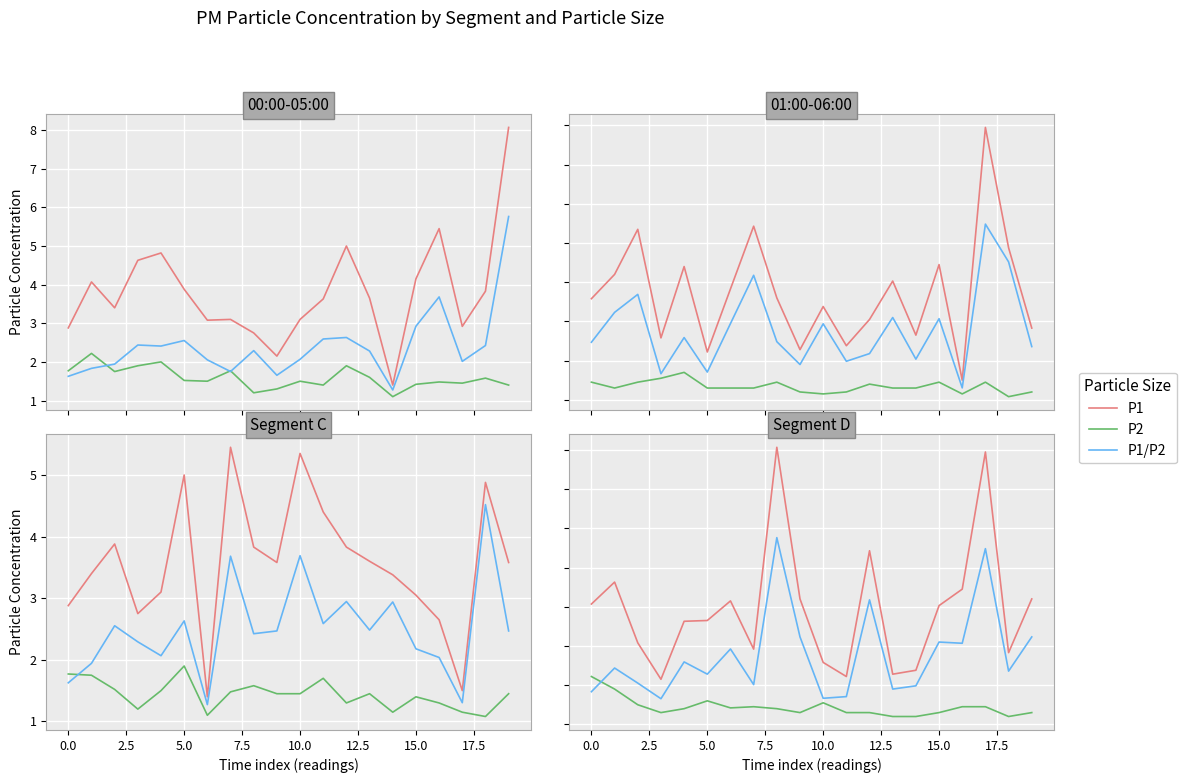

How many interior local peaks does the P2 series have?

3